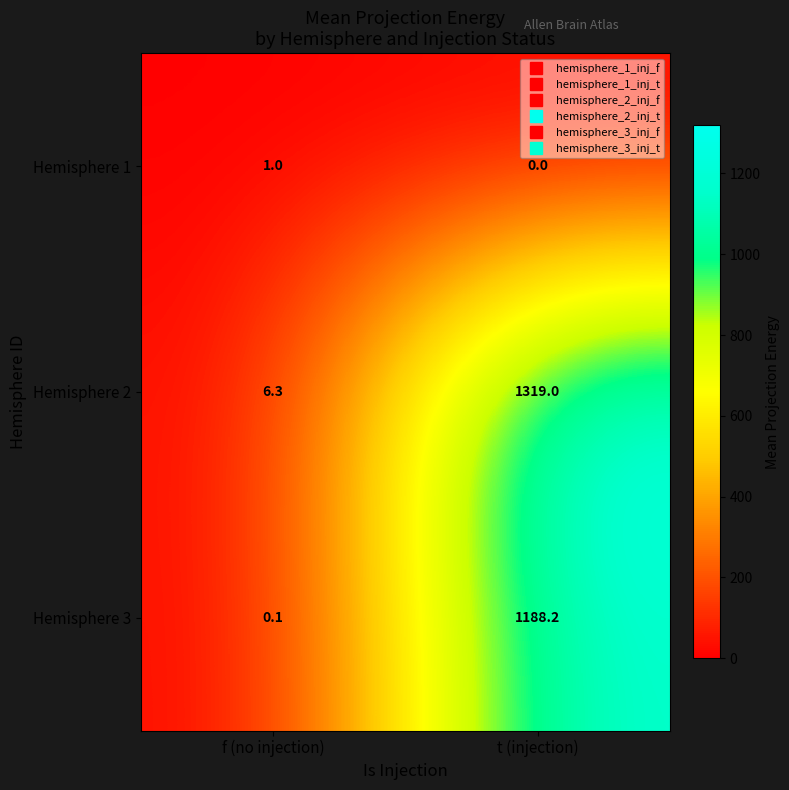

How many data points does each series have?

2